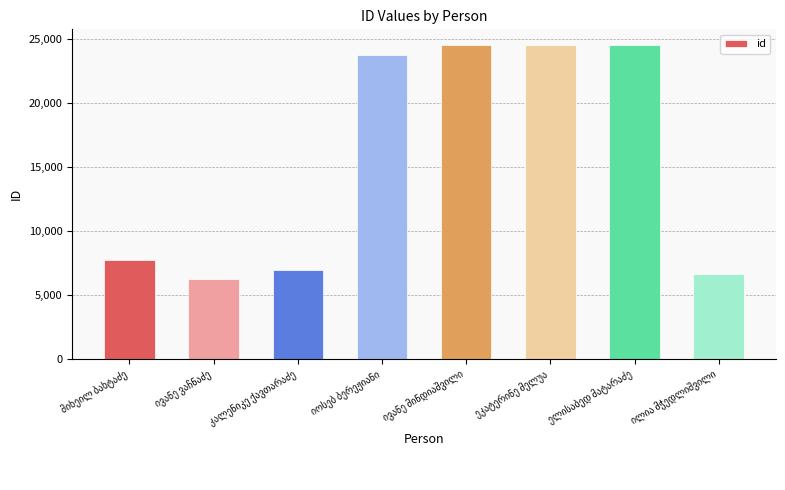

What is the value of the 4th bar from the left?

23726